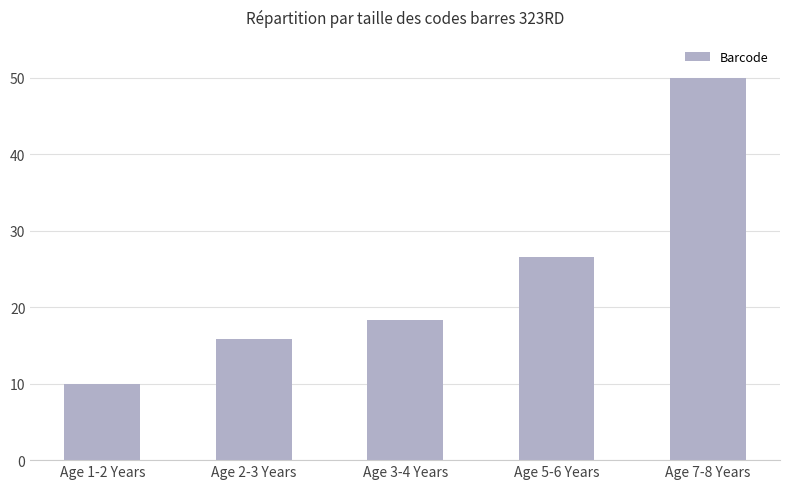

What is the smallest value displayed?

10.0